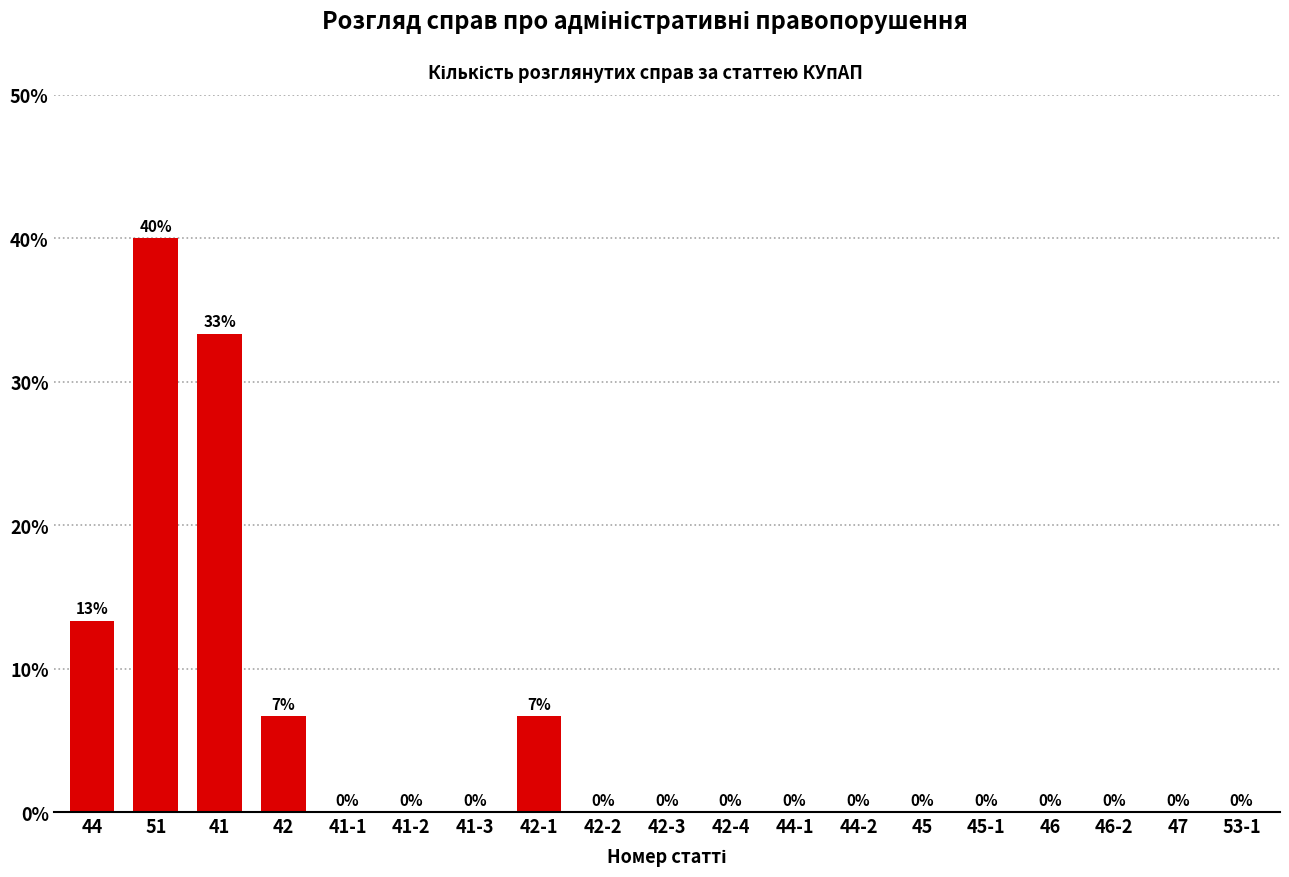

What is the sum of the values at 44-1 and 51?

40.0